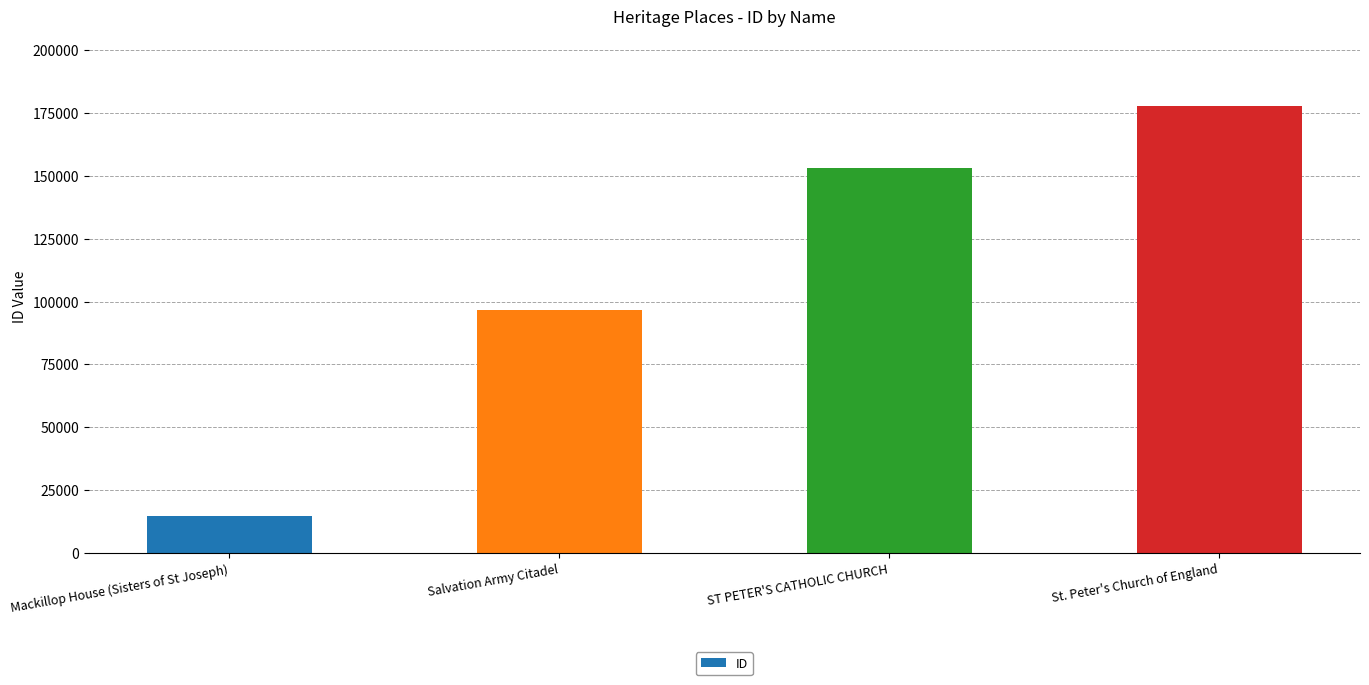

Reading left to right, list all the values displayed in this chart.

Mackillop House (Sisters of St Joseph)=14878	Salvation Army Citadel=96631	ST PETER'S CATHOLIC CHURCH=152894	St. Peter's Church of England=177612